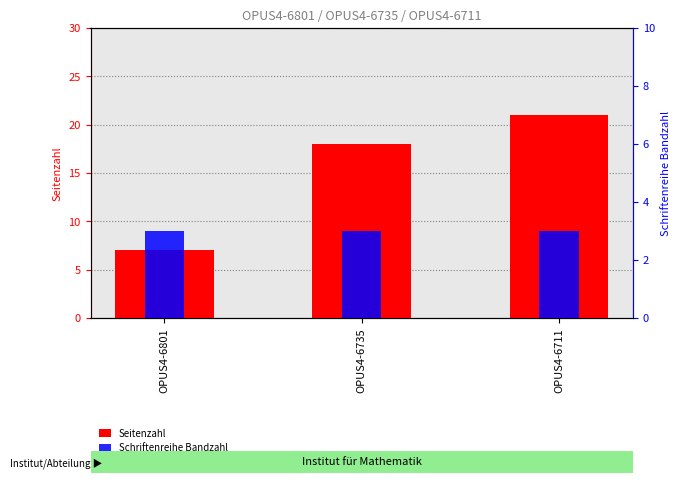

What is the value of the Seitenzahl bar at the 2nd from the left?

18